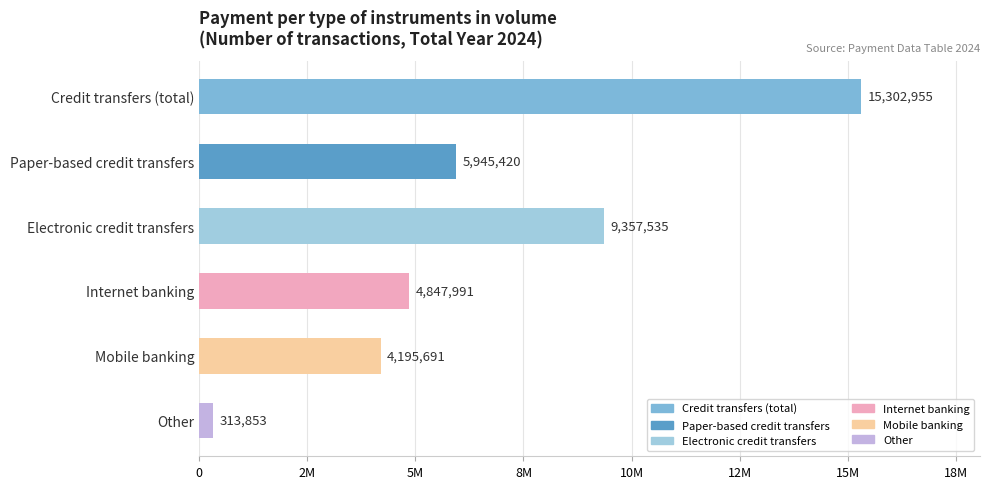

At which category does the chart reach its peak across all series?

Credit transfers (total)